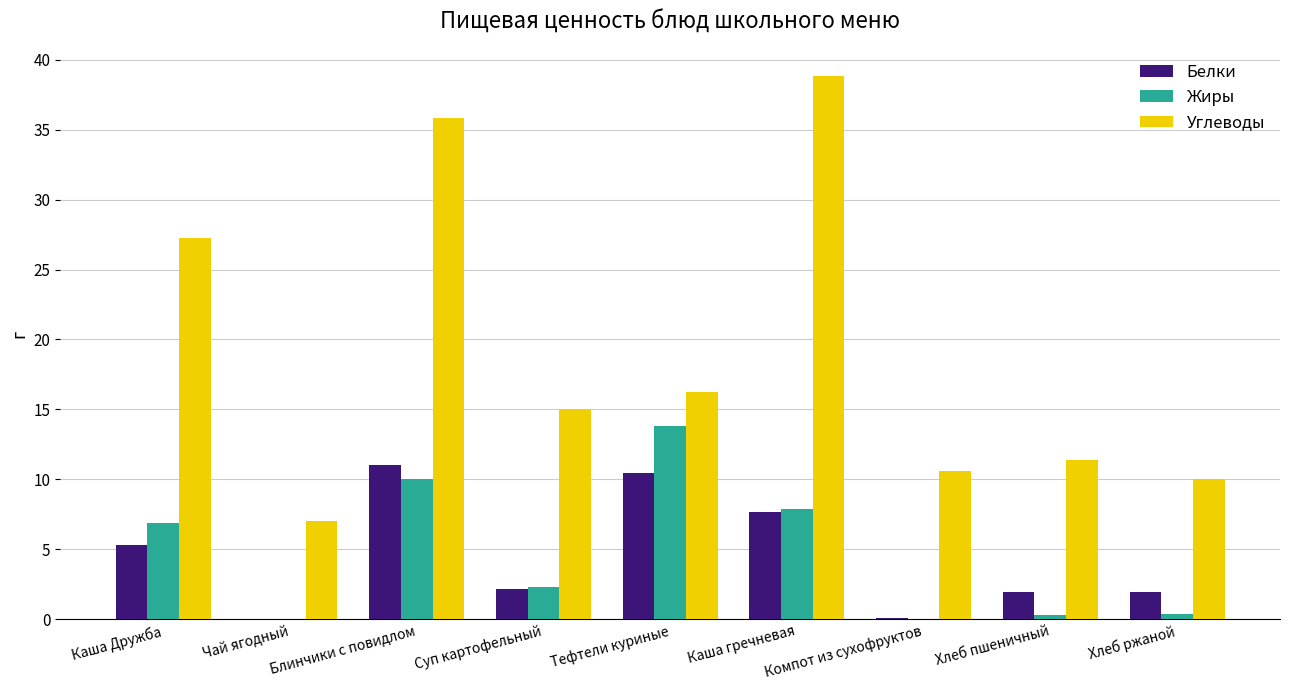

What is the greatest value displayed?

38.9